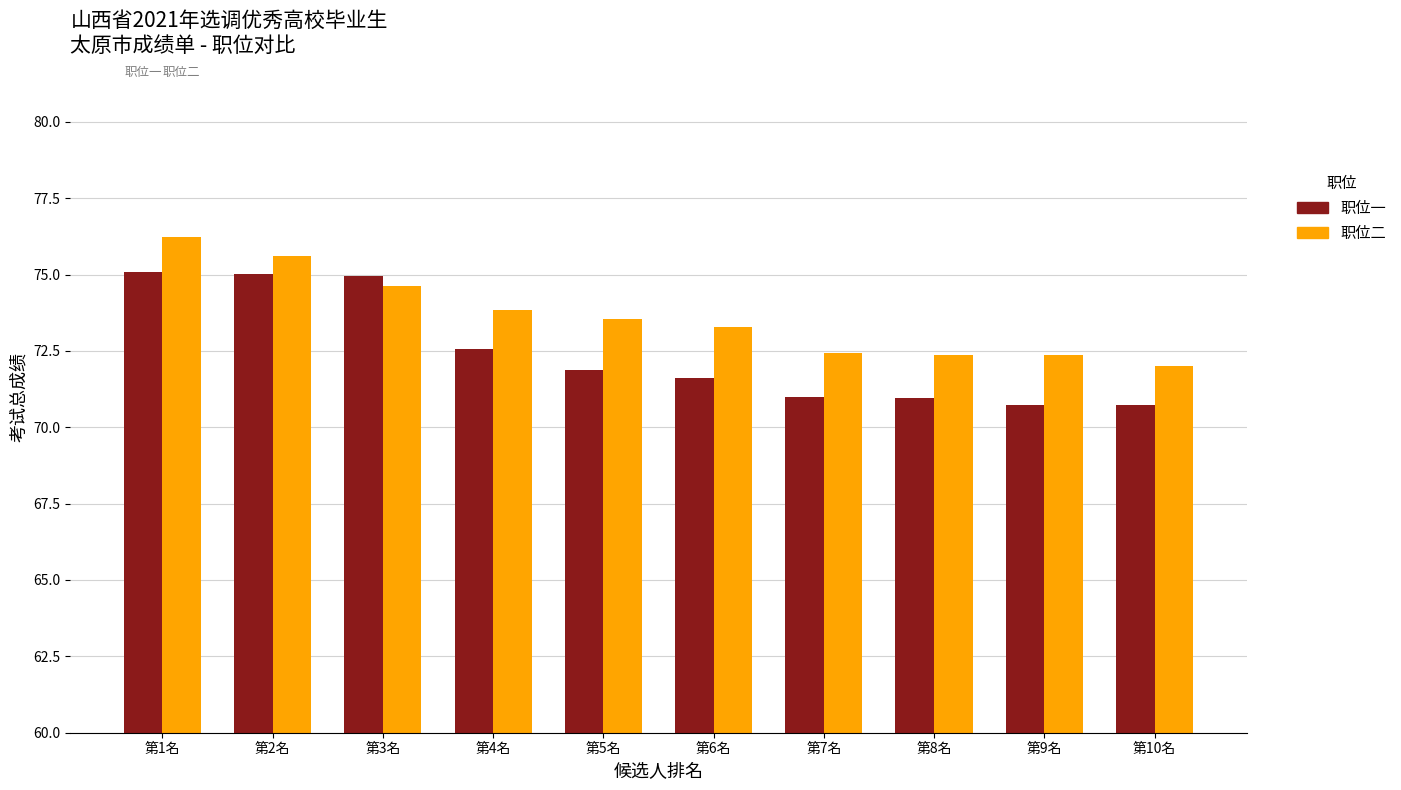

Which series has the largest range (max minus min)?

职位一